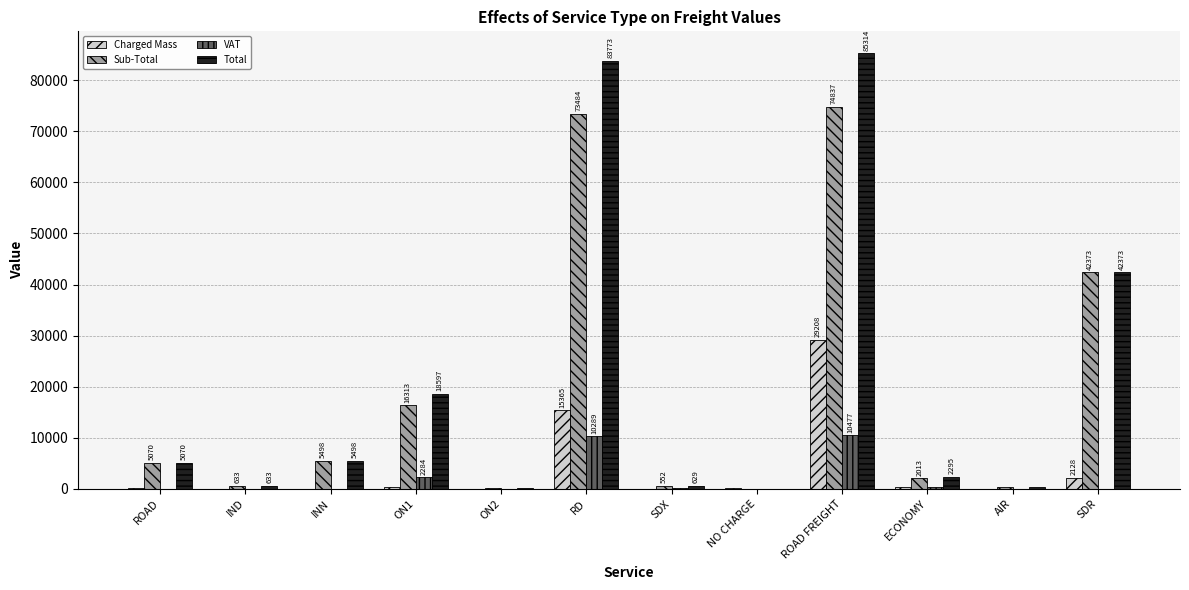

What is the sum of the Charged Mass values at SDR and ECONOMY?

2419.0